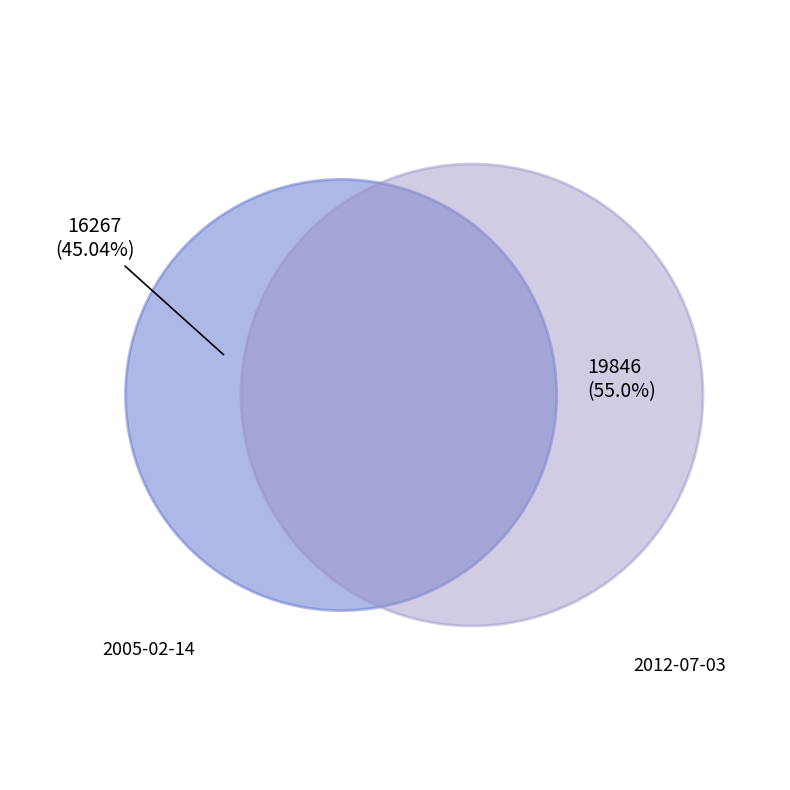

Which slice is the smallest?

2005-02-14